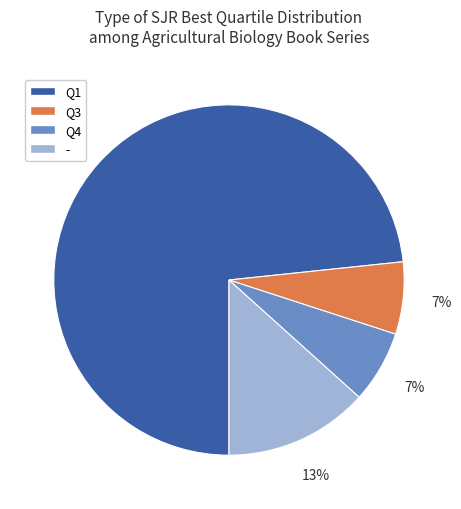

What is the largest slice in the pie chart?

Q1